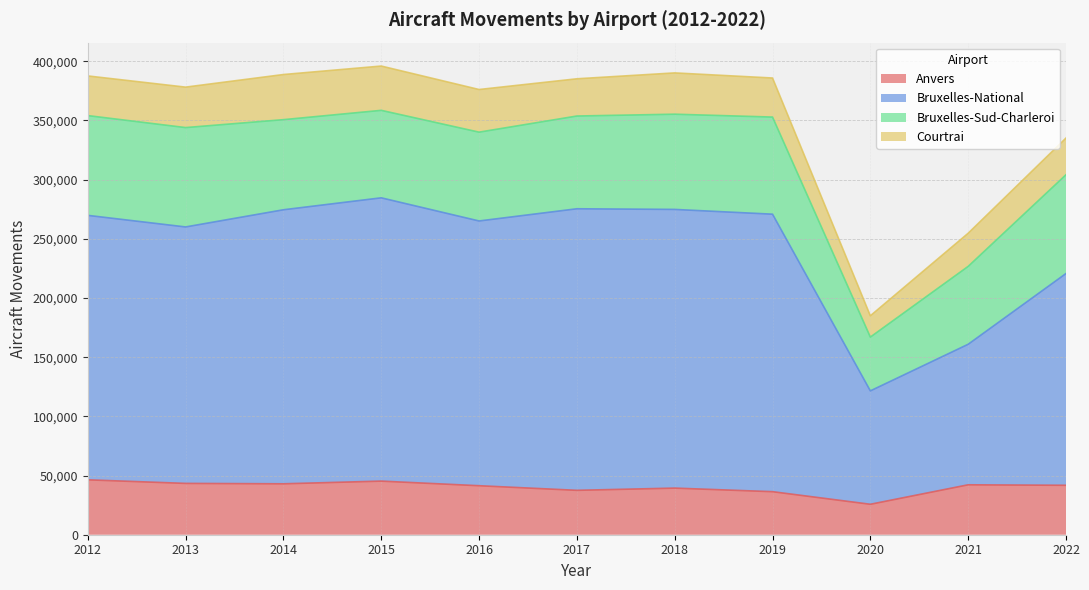

Which series has the largest range (max minus min)?

Bruxelles-National